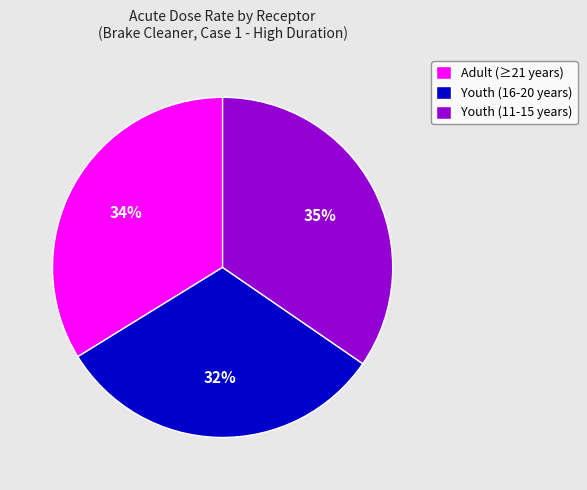

Do Youth (16-20 years) and Adult (≥21 years) together represent more than half of the pie?

Yes